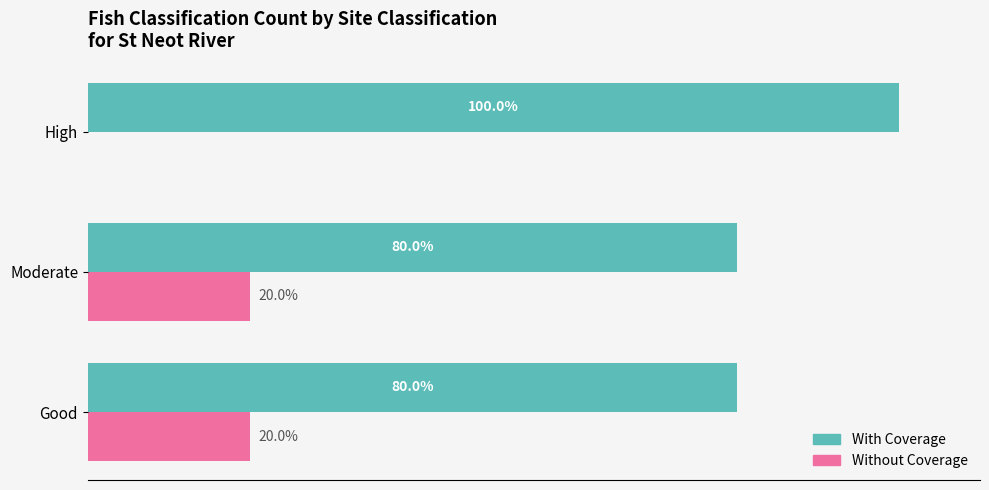

Which label corresponds to the largest value in the chart?

High